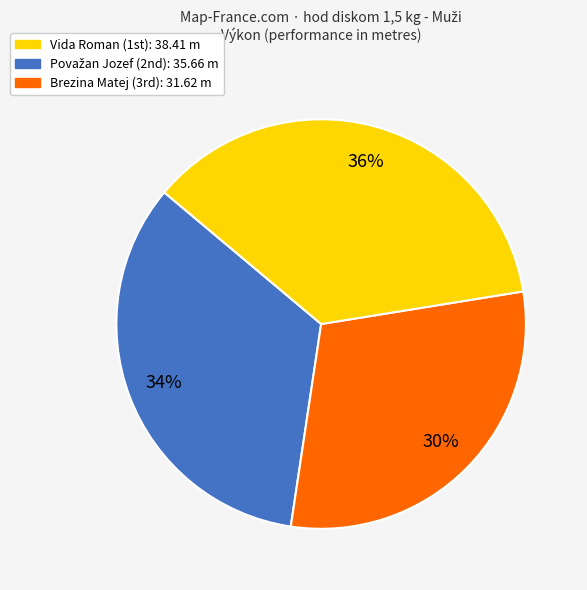

Is there any slice that represents more than half of the pie?

No